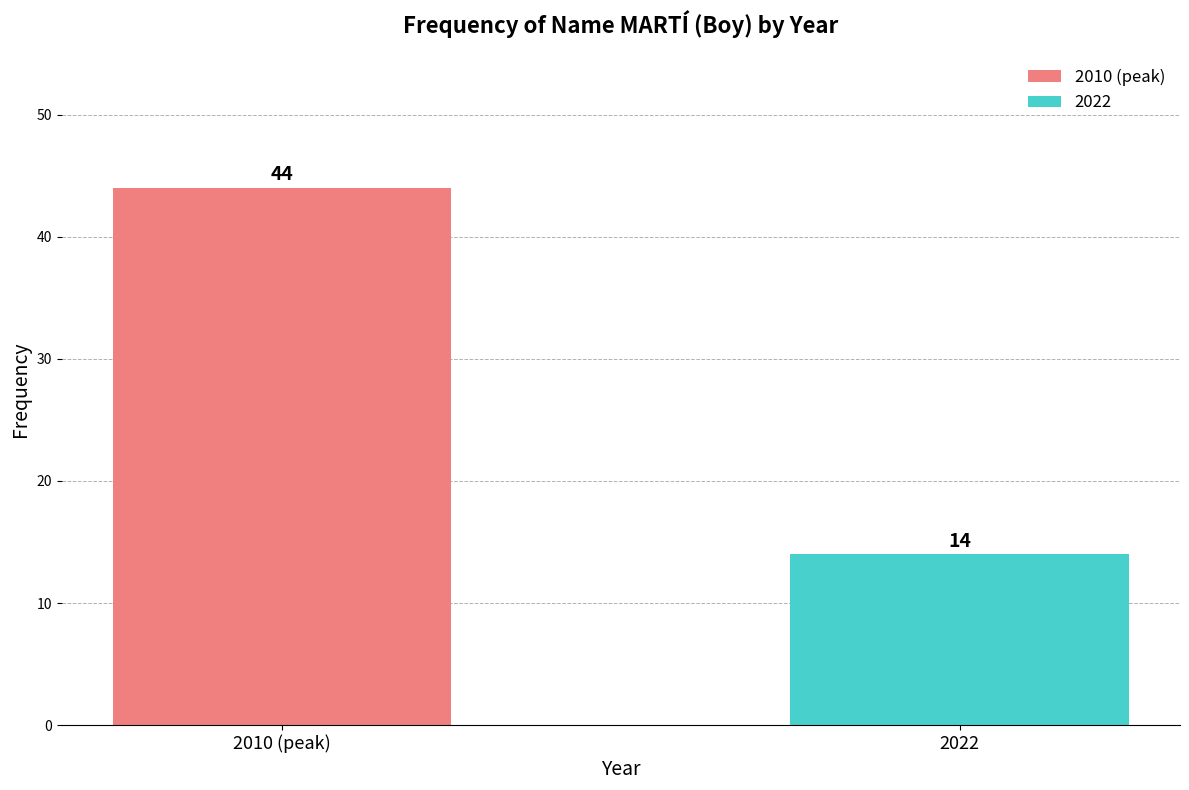

True or false: the data shows 14 at 2022.

True